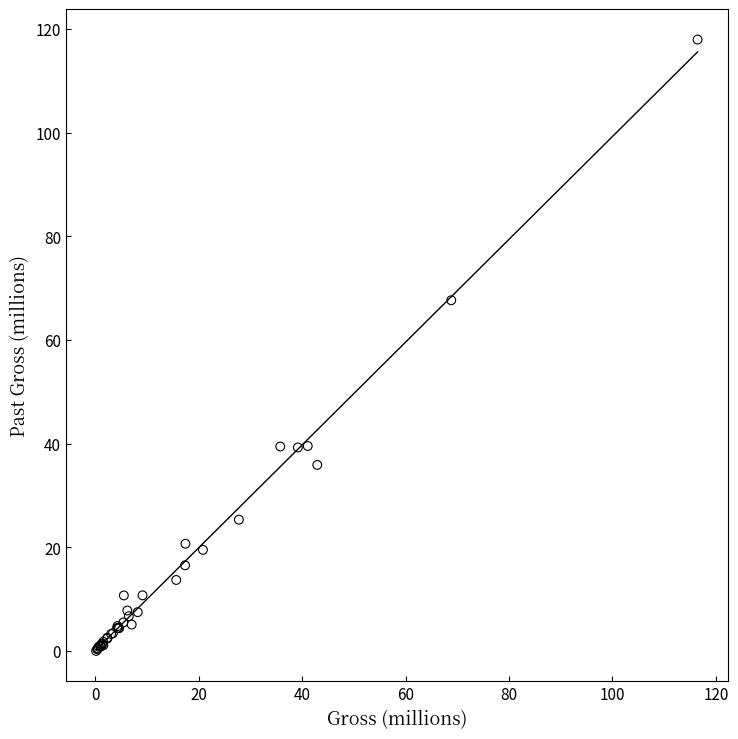

What Y value in the scatter plot is closest to 58?

67.6